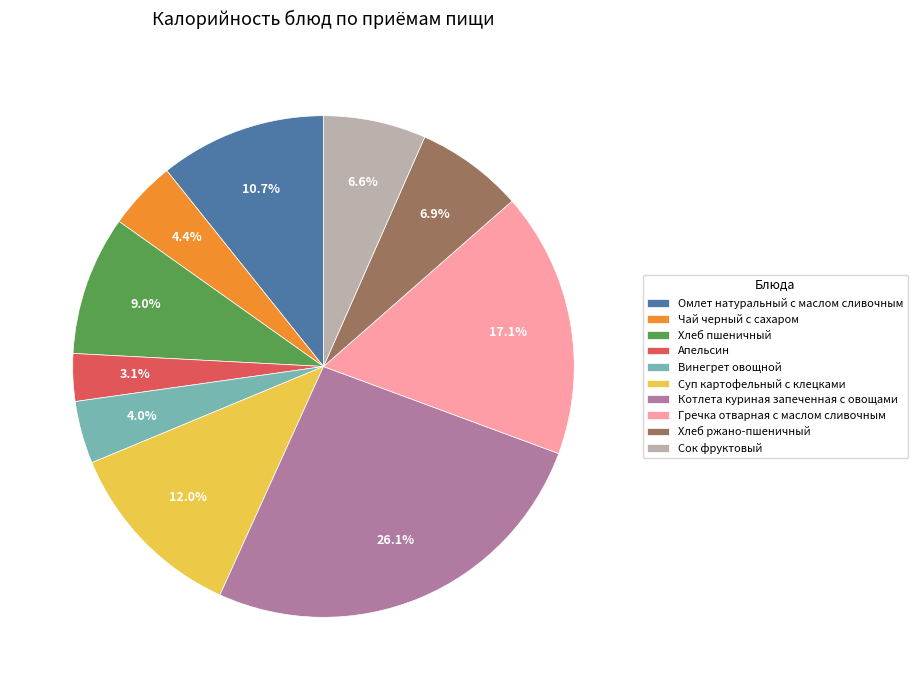

To the nearest percent, what is the difference between the Апельсин and Котлета куриная запеченная с овощами slice percentages?

23%